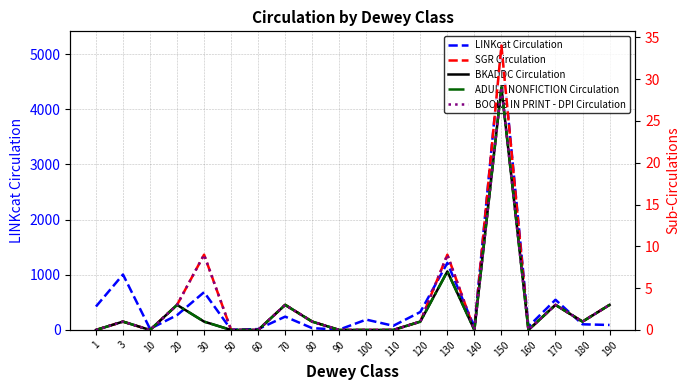

What is the difference between the maximum and minimum values in the SGR Circulation series?

34